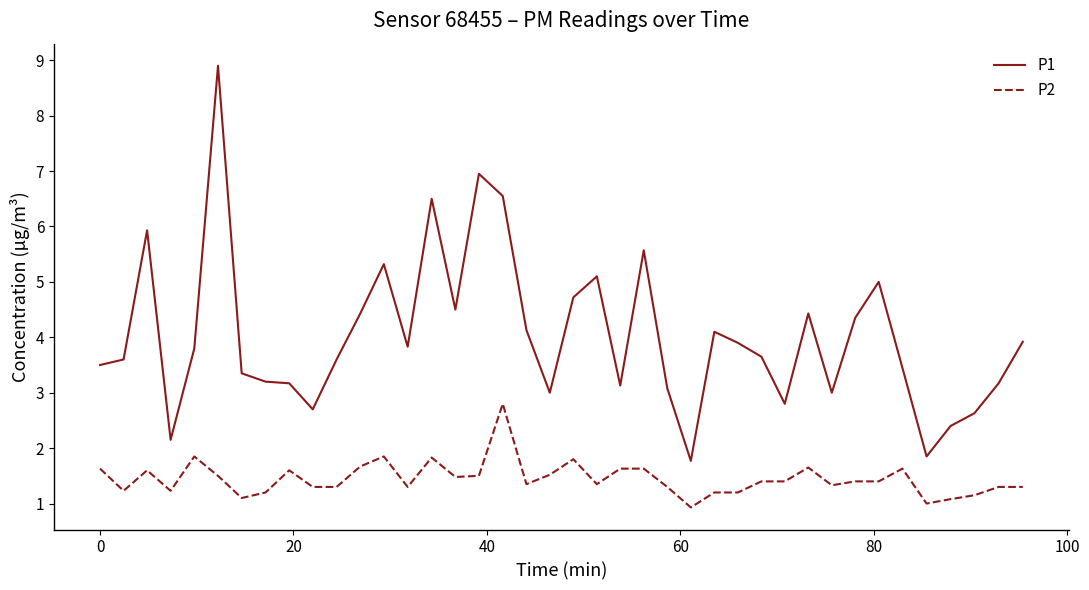

What is the sum of all P1 values?

161.1